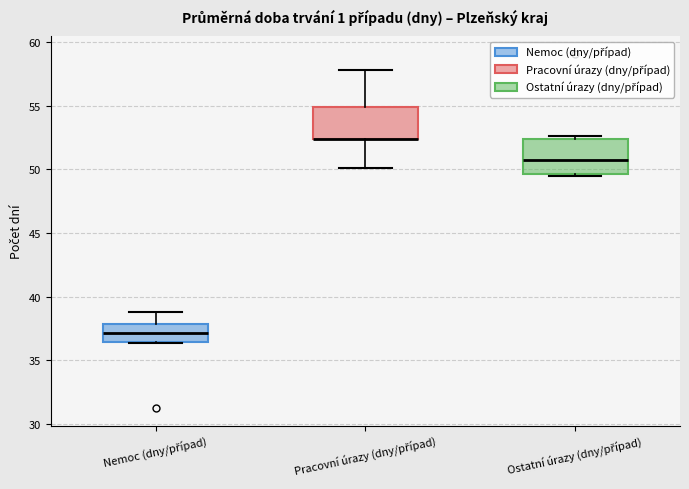

Where is the upper edge of the box for Ostatní úrazy (dny/případ) on the y-axis? The values are not printed on the chart, so give them approximately, as read against the axis.

52.5